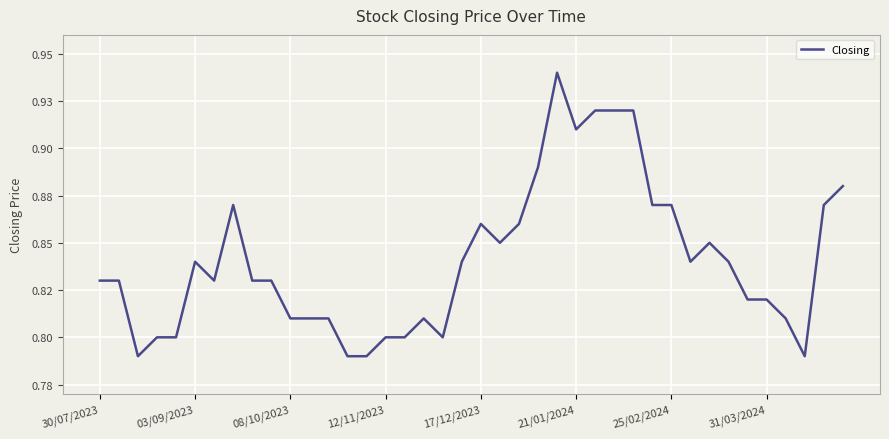

What is the difference between the second highest and second lowest values?

0.1